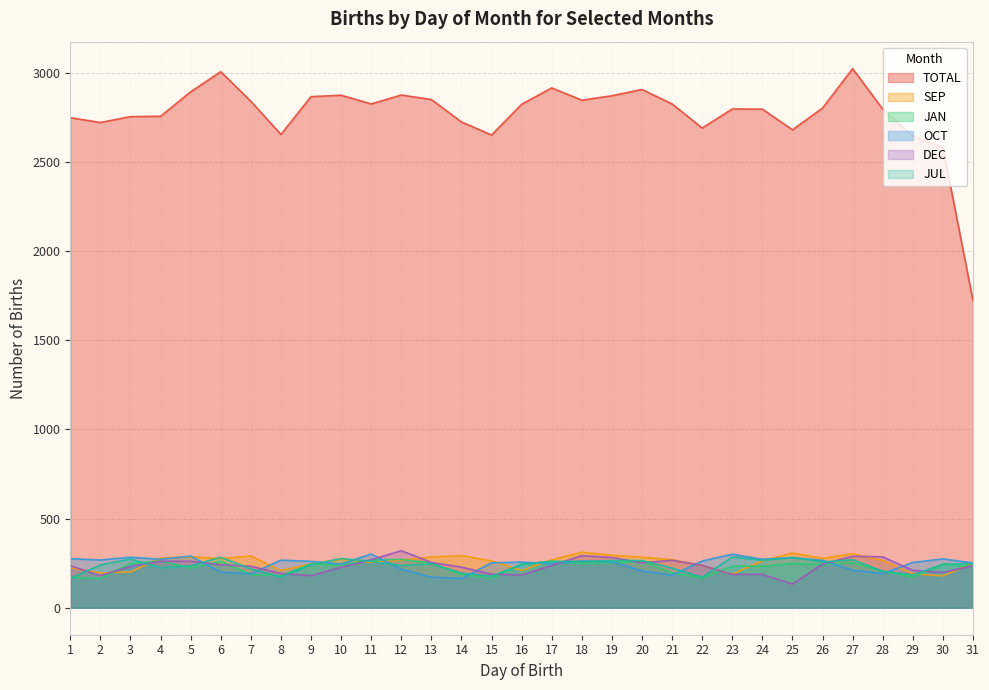

True or false: JUL and OCT cross at least once.

True